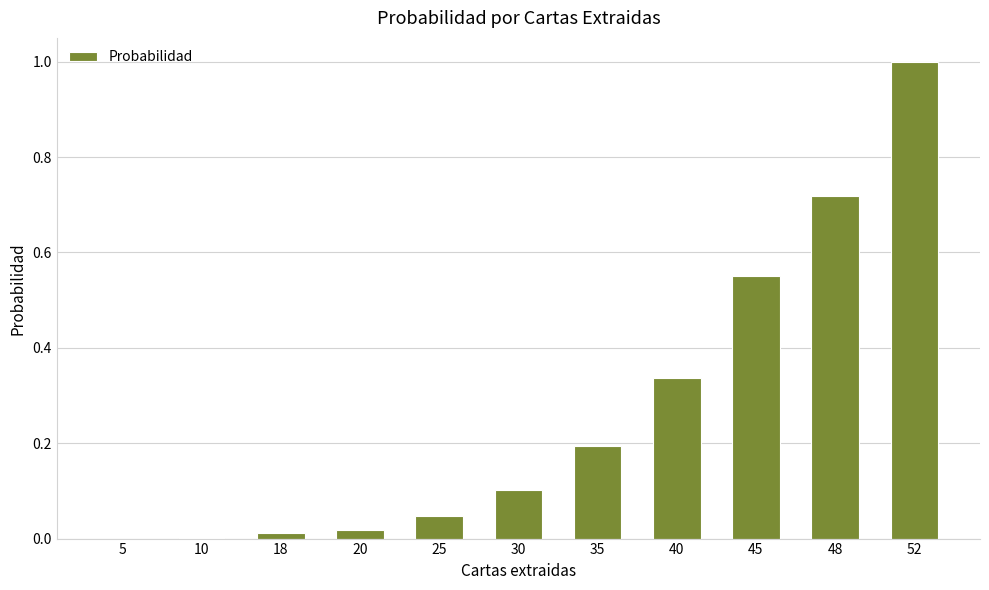

The value at 25 is 0.0. True or false?

True